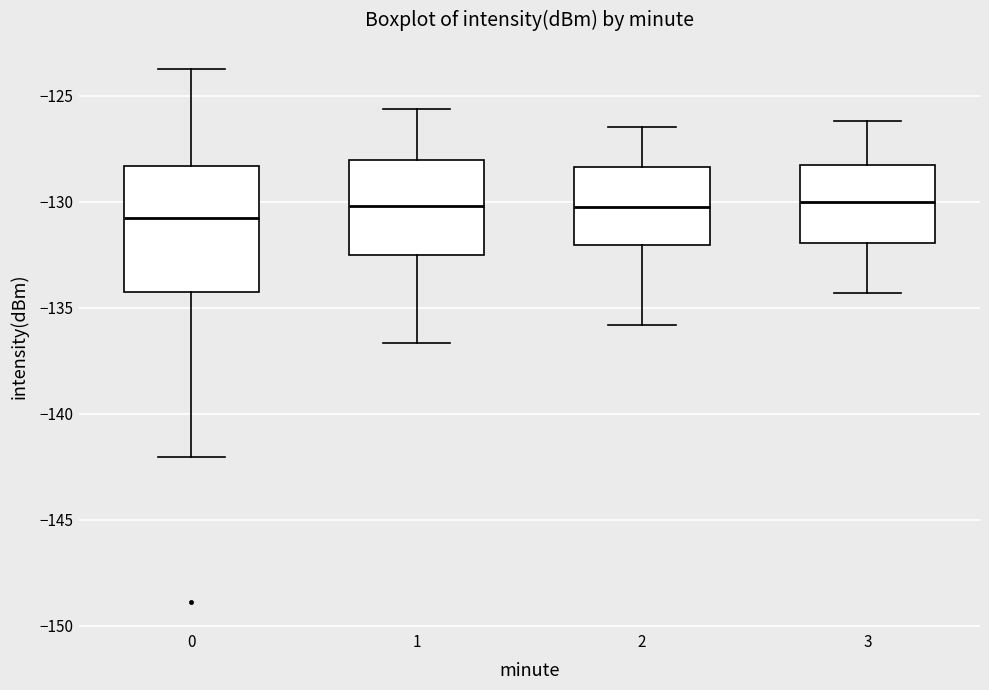

Reading left to right, read every box against the y-axis: the position of its median line, the range the box covers, and the ends of its whiskers. The values are not printed on the chart, so give them approximately, as read against the axis.

0: median -131.0, box -134.0 to -128.5, whiskers -142.0 to -124.0
1: median -130.0, box -132.5 to -128.0, whiskers -136.5 to -125.5
2: median -130.0, box -132.0 to -128.5, whiskers -136.0 to -126.5
3: median -130.0, box -132.0 to -128.0, whiskers -134.5 to -126.0